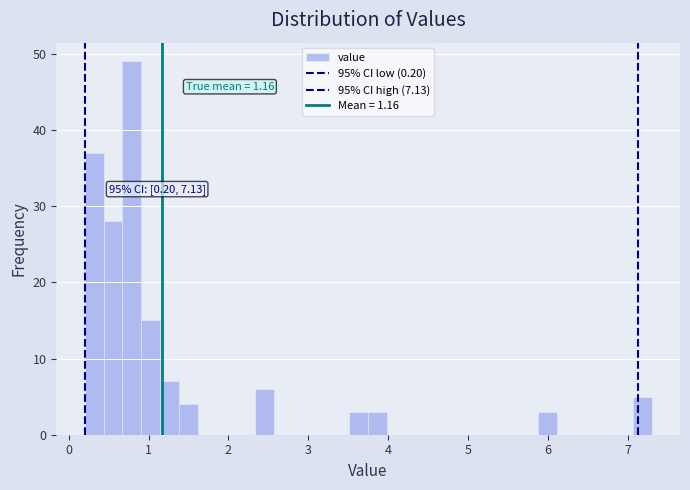

Around what value on the x-axis is the tallest bar? Give the approximate position of its centre, as read against the axis.

0.8